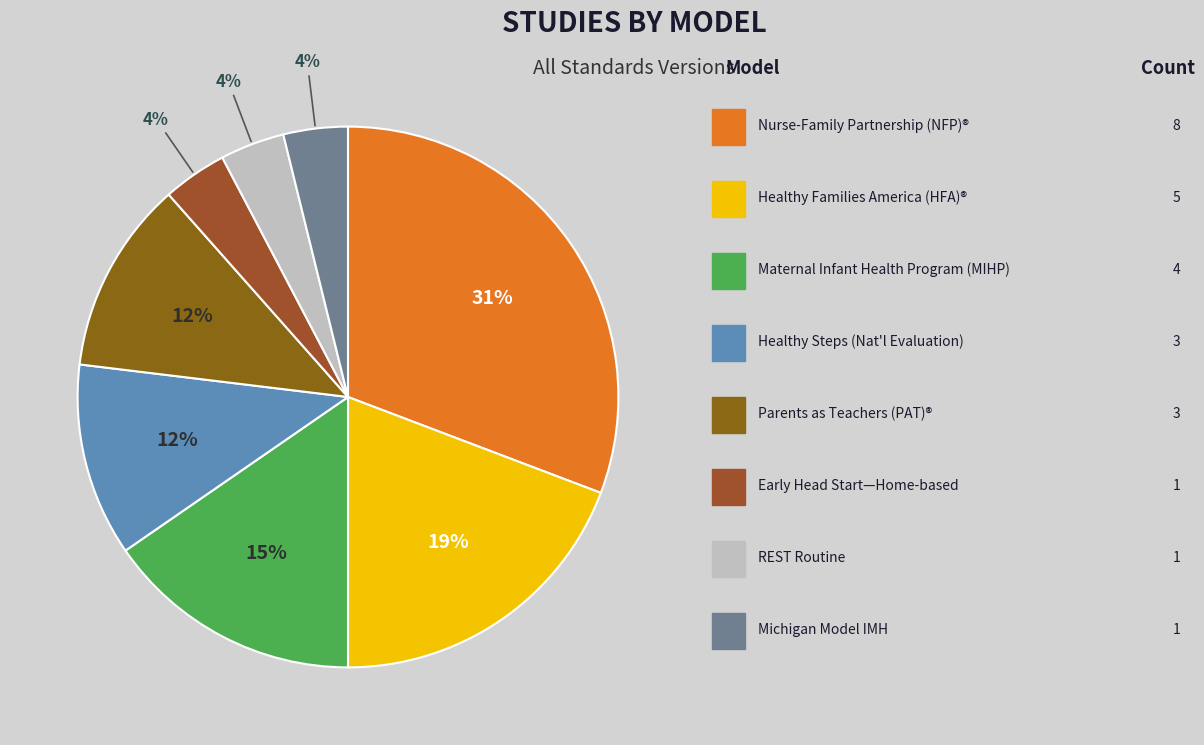

Which category has the smallest portion of the pie?

Early Head Start—Home-based option